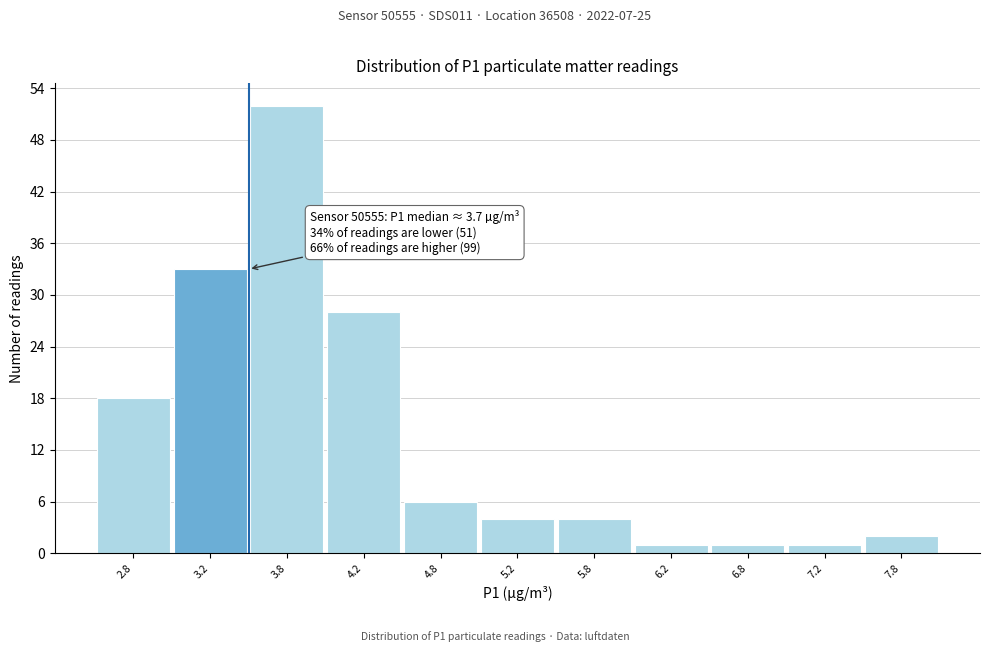

Over which range of the x-axis is the bar tallest?

3.5 to 4.0